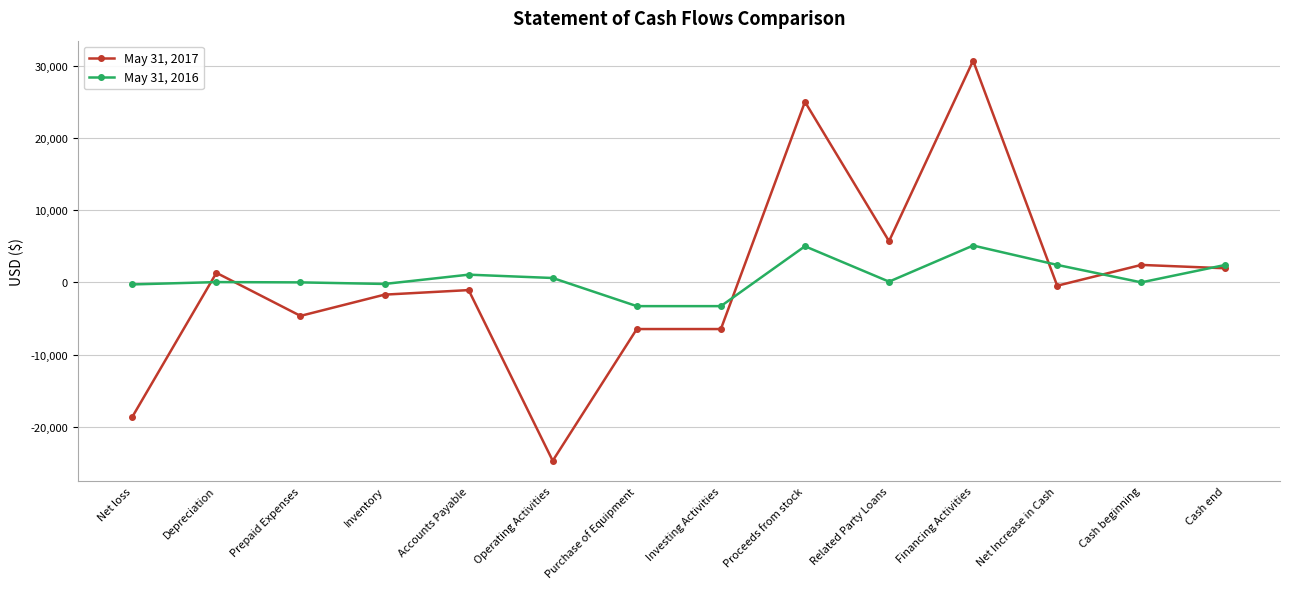

Rank the series by their average value, from lowest to highest.

May 31, 2017, May 31, 2016